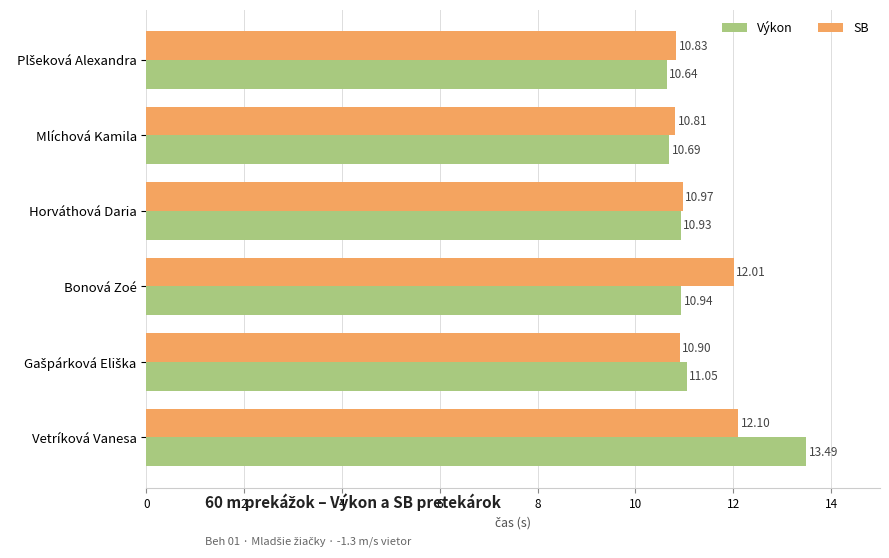

At which label is SB closest to 11?

Horváthová Daria